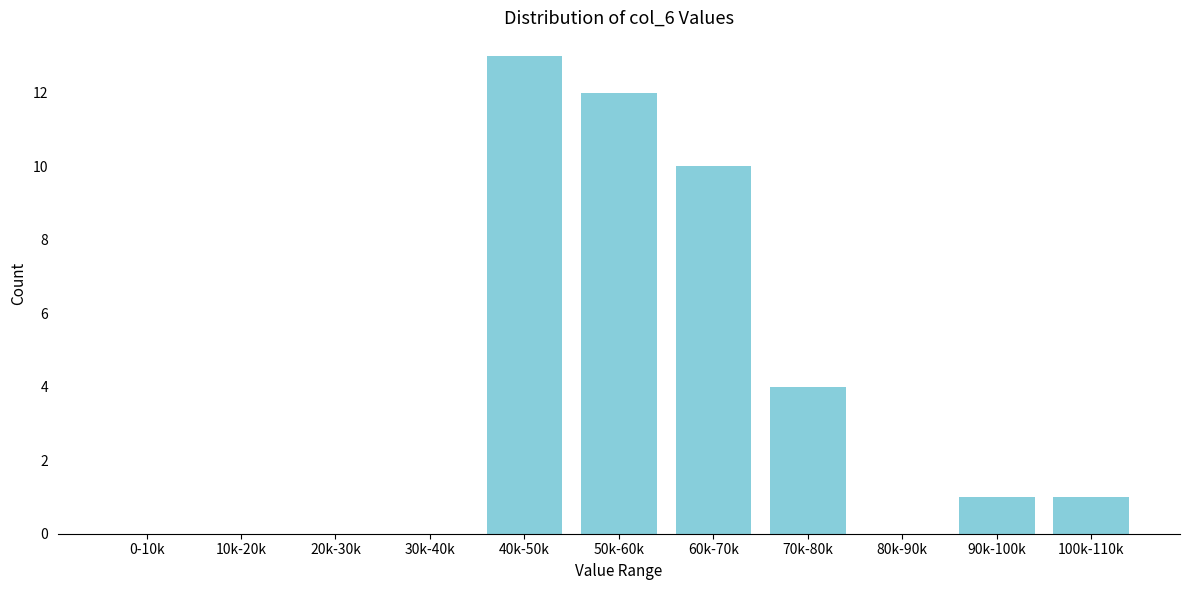

Reading right to left, transcribe all the data shown in this chart.

100k-110k=1	90k-100k=1	80k-90k=0	70k-80k=4	60k-70k=10	50k-60k=12	40k-50k=13	30k-40k=0	20k-30k=0	10k-20k=0	0-10k=0